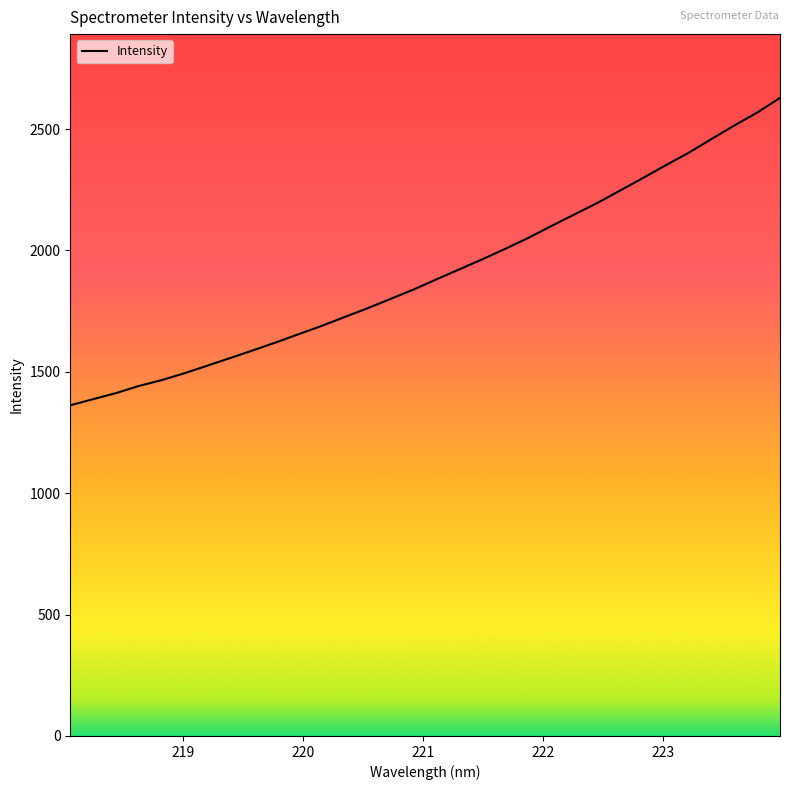

What is the difference between the maximum and minimum values?

1266.2